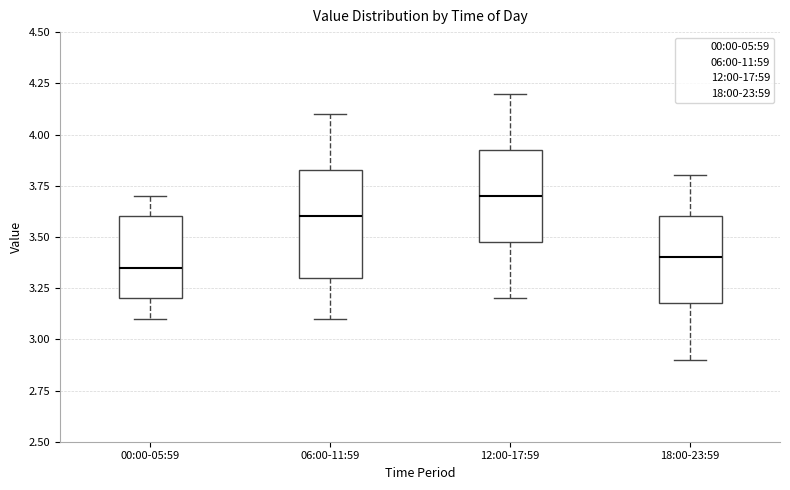

Where does the median line of the box for 00:00-05:59 sit on the y-axis? The values are not printed on the chart, so give them approximately, as read against the axis.

3.35